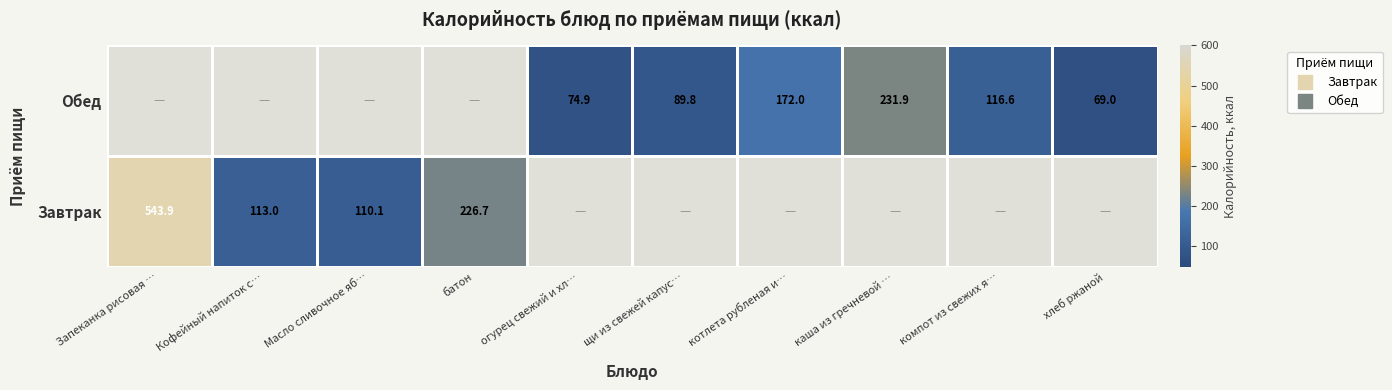

Which series has the widest spread of values?

Завтрак